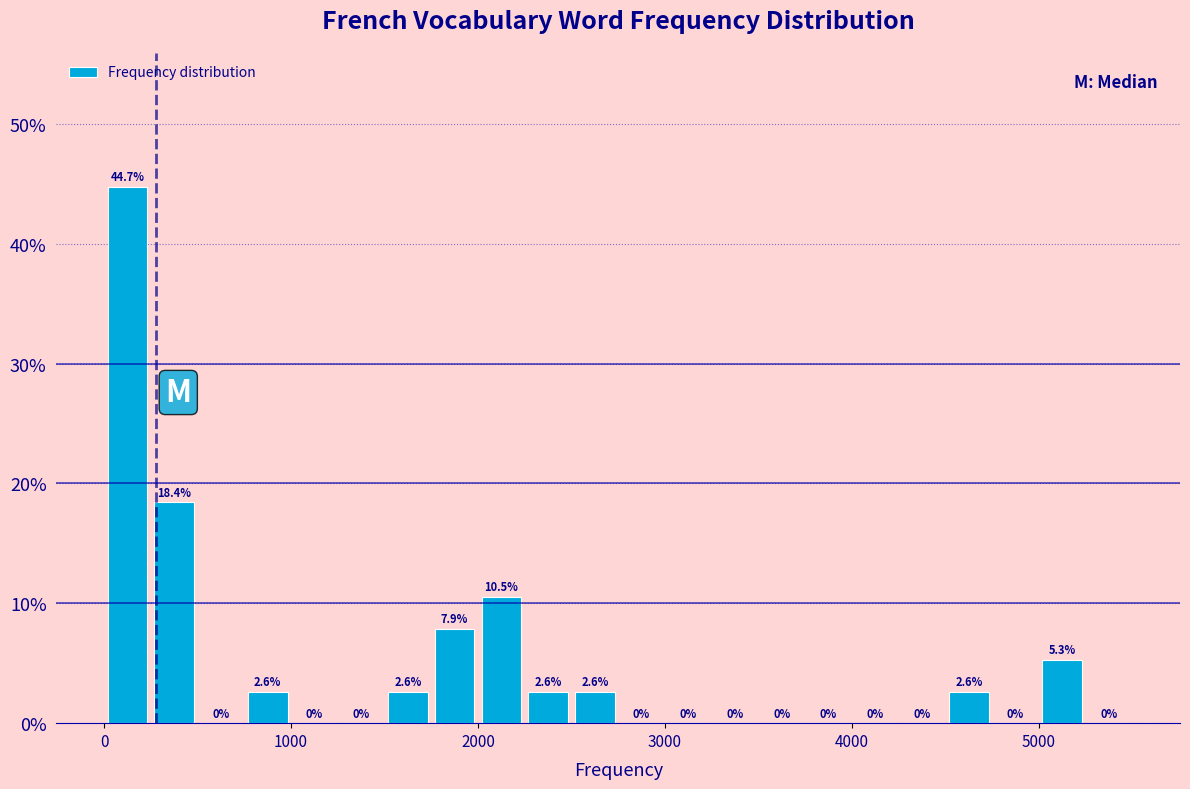

Around what value on the x-axis is the tallest bar? Give the approximate position of its centre, as read against the axis.

100